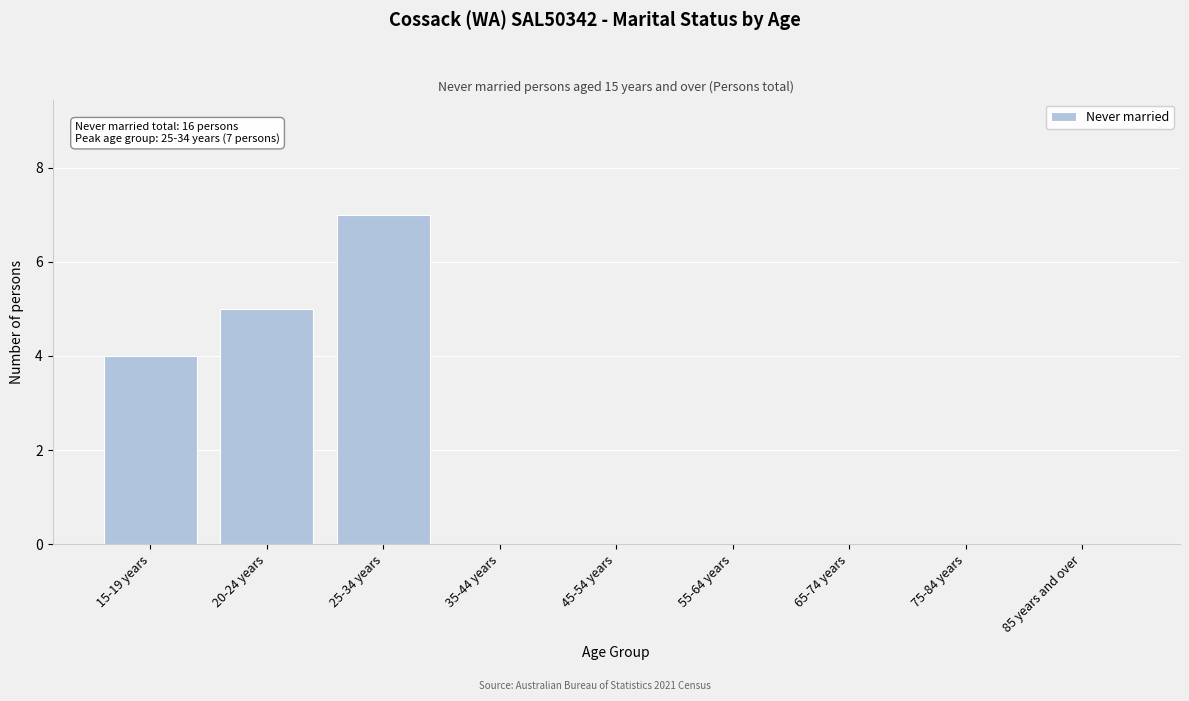

Reading left to right, extract all data points from this chart.

15-19 years=4	20-24 years=5	25-34 years=7	35-44 years=0	45-54 years=0	55-64 years=0	65-74 years=0	75-84 years=0	85 years and over=0